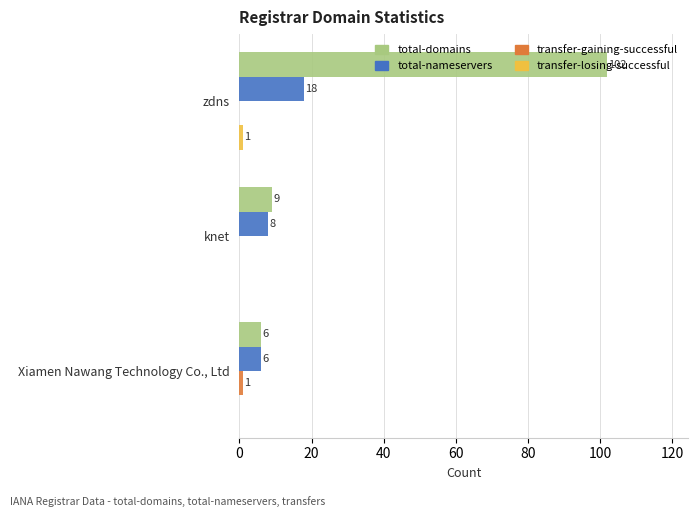

Where is total-domains nearest to the value 54?

knet